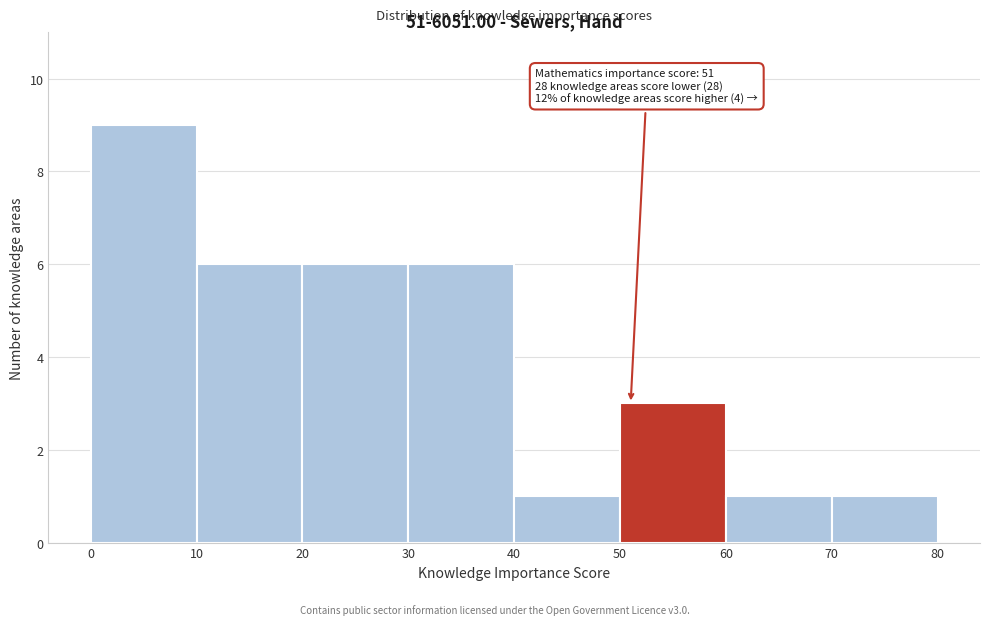

Which range on the x-axis has the tallest bar?

0 to 10